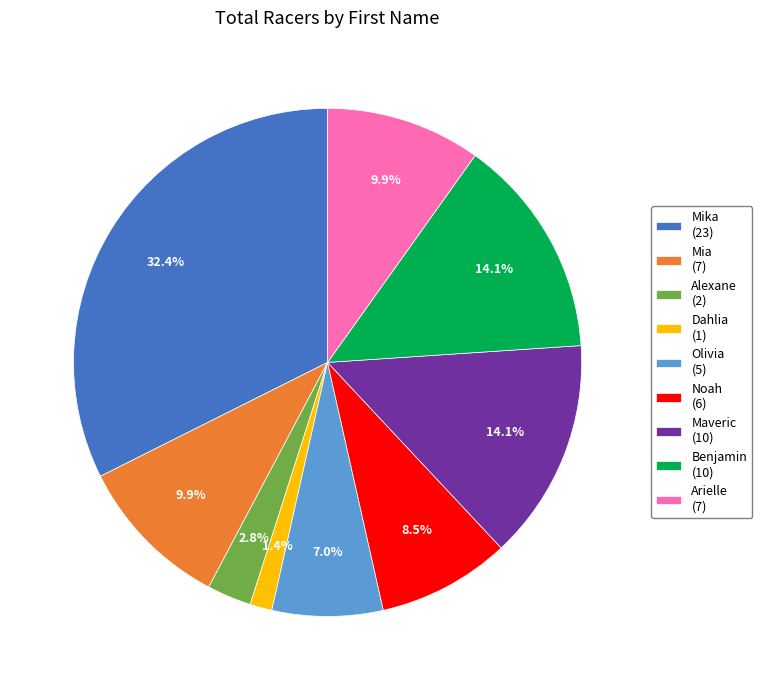

Which category has the smallest portion of the pie?

Dahlia